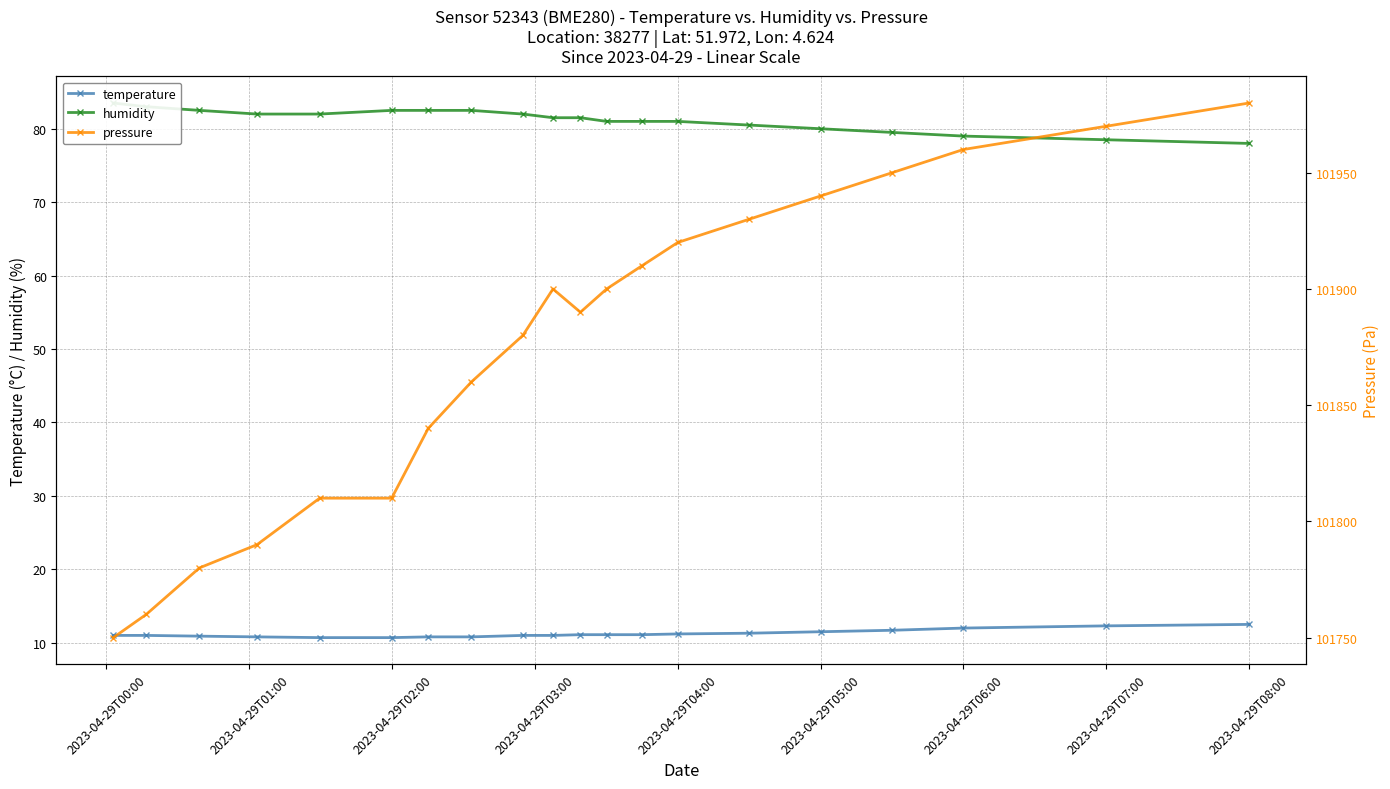

What is the minimum value for temperature?

10.7